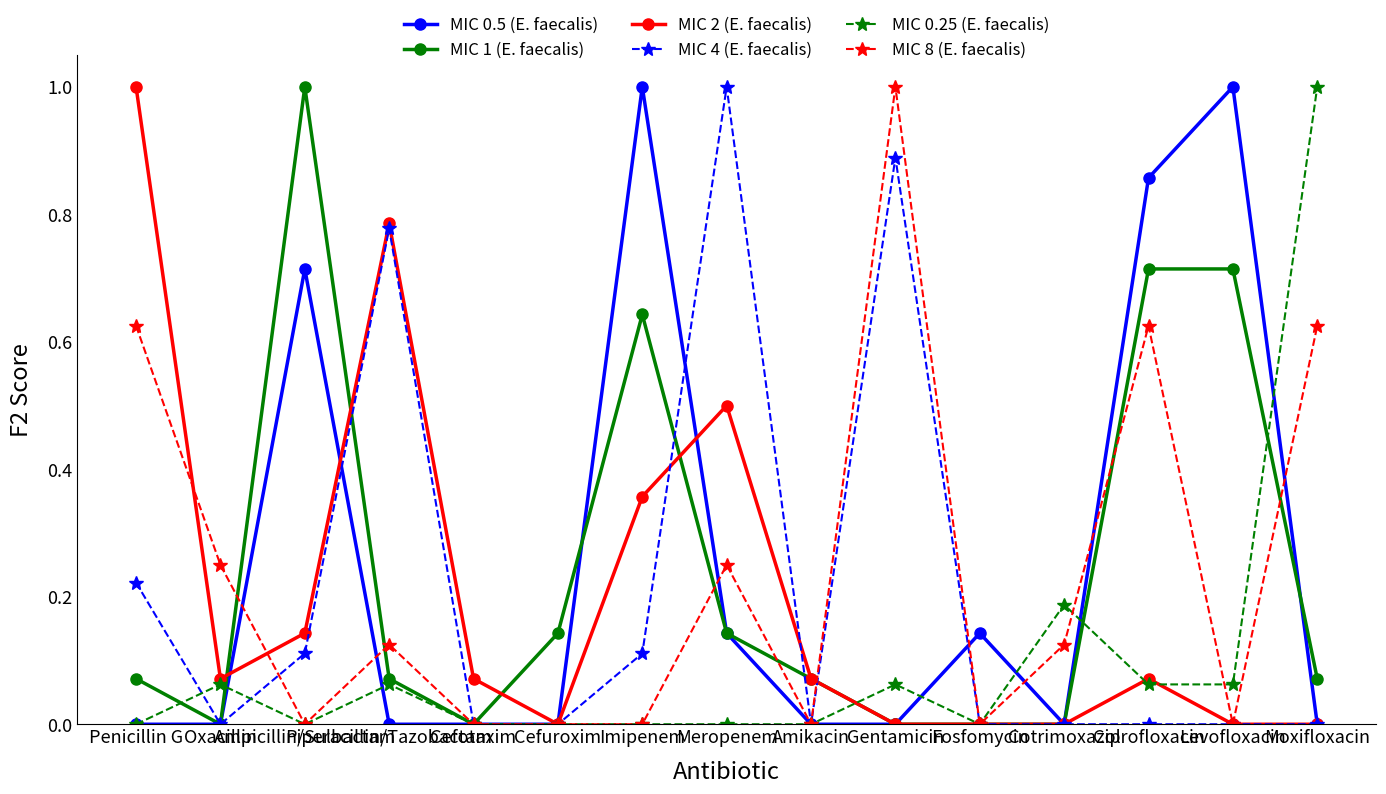

How many series are shown in this chart?

6